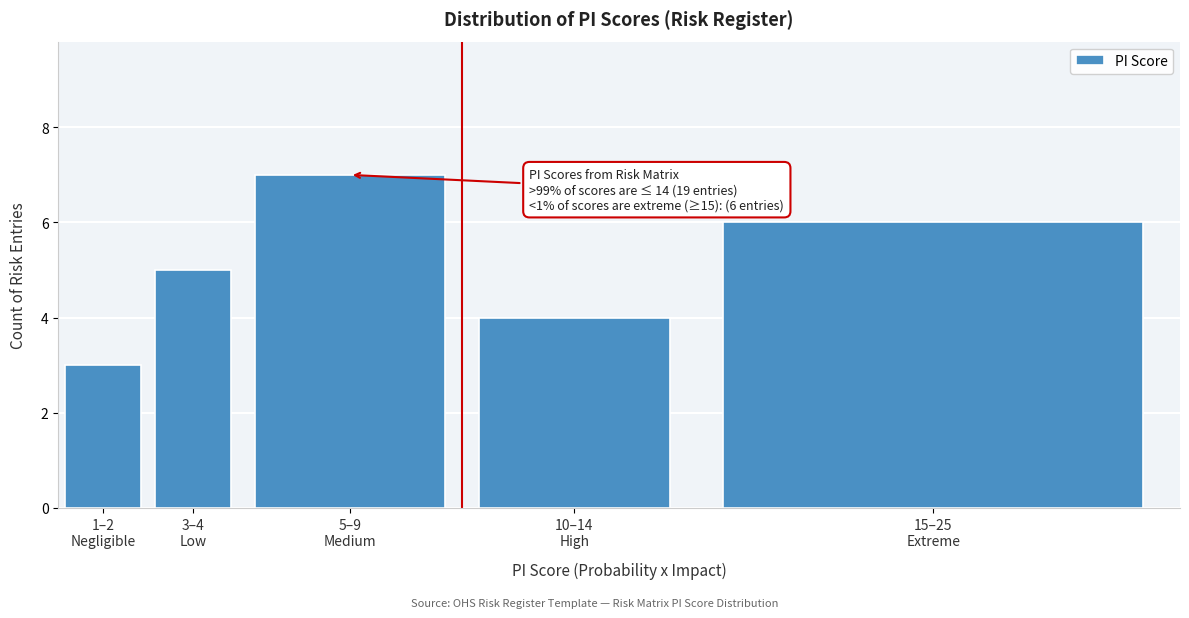

Reading left to right, what are all the values shown in this chart?

3	5	7	4	6